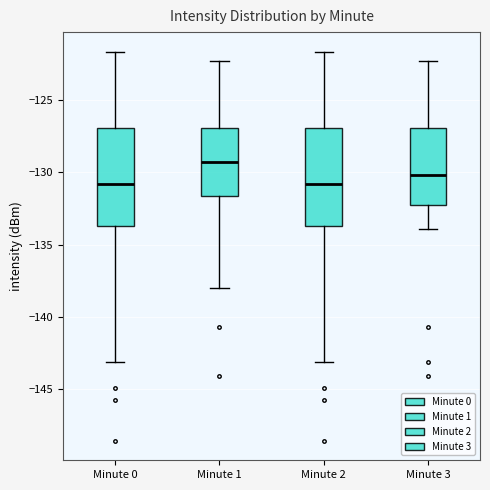

Reading left to right, read every box against the y-axis: the position of its median line, the range the box covers, and the ends of its whiskers. The values are not printed on the chart, so give them approximately, as read against the axis.

Minute 0: median -131.0, box -133.5 to -127.0, whiskers -143.0 to -121.5
Minute 1: median -129.5, box -131.5 to -127.0, whiskers -138.0 to -122.5
Minute 2: median -131.0, box -133.5 to -127.0, whiskers -143.0 to -121.5
Minute 3: median -130.0, box -132.5 to -127.0, whiskers -134.0 to -122.5